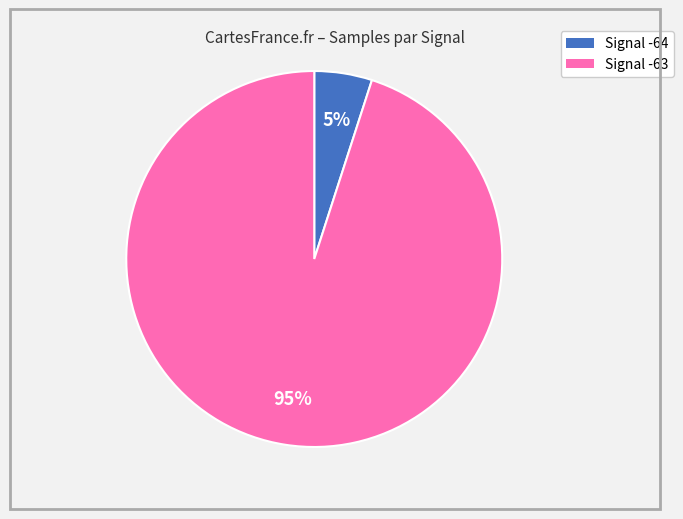

How many slices are in this pie chart?

2